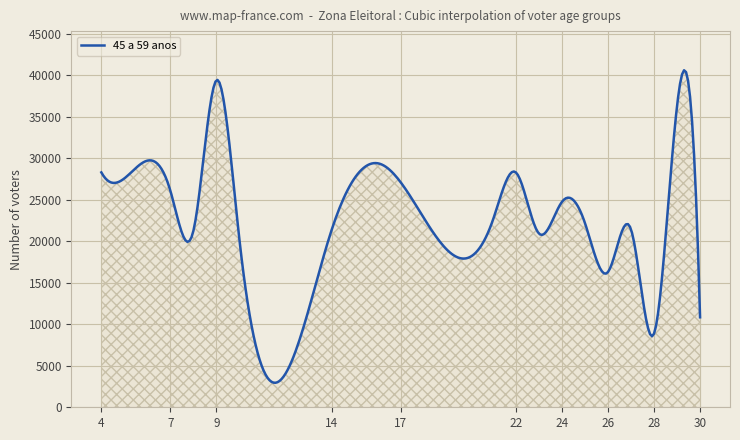

How many series are shown in this chart?

1